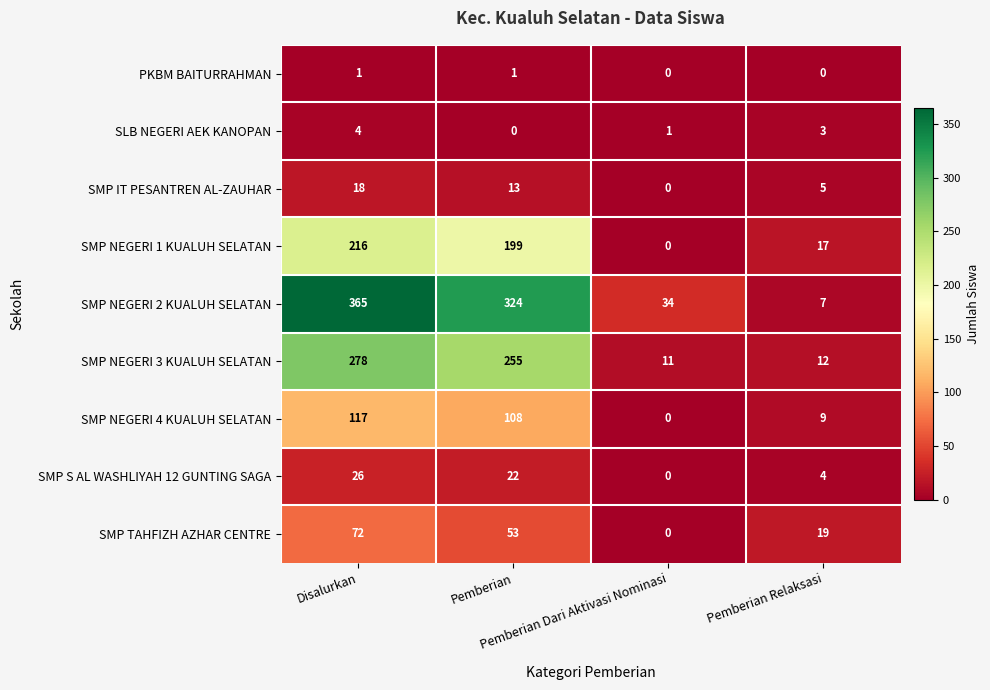

What is the maximum value shown in the chart?

365